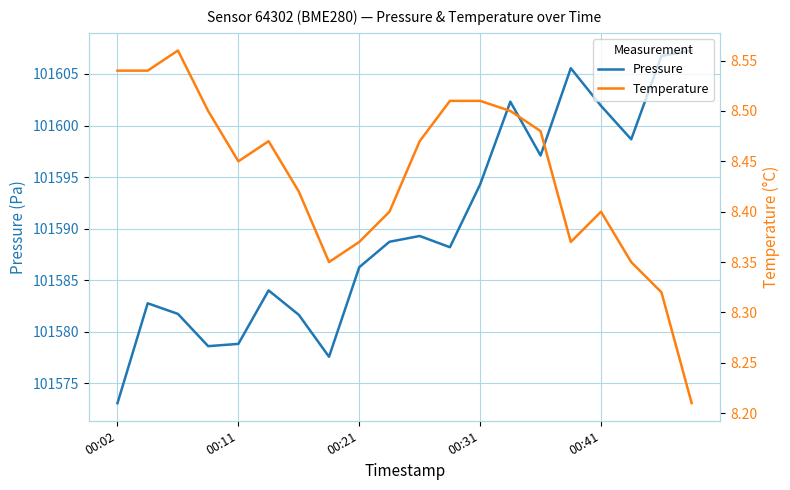

True or false: pressure and temperature intersect in this chart.

False